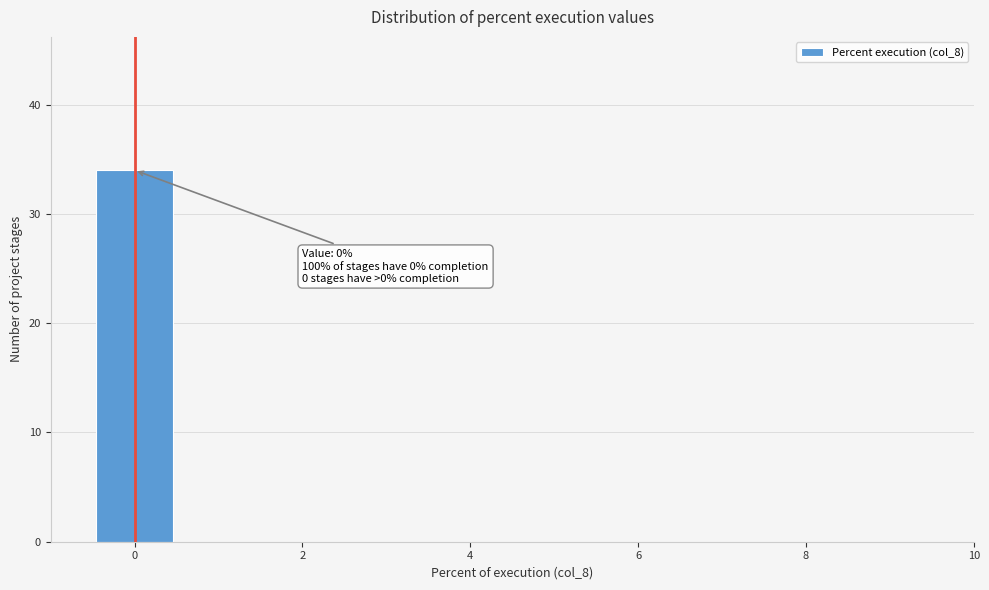

Over which range of the x-axis is the bar tallest?

-0.5 to 0.5